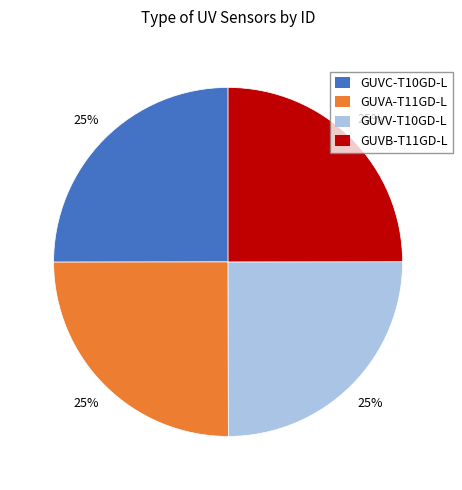

To the nearest percent, what percentage of the pie is GUVA-T11GD-L?

25%